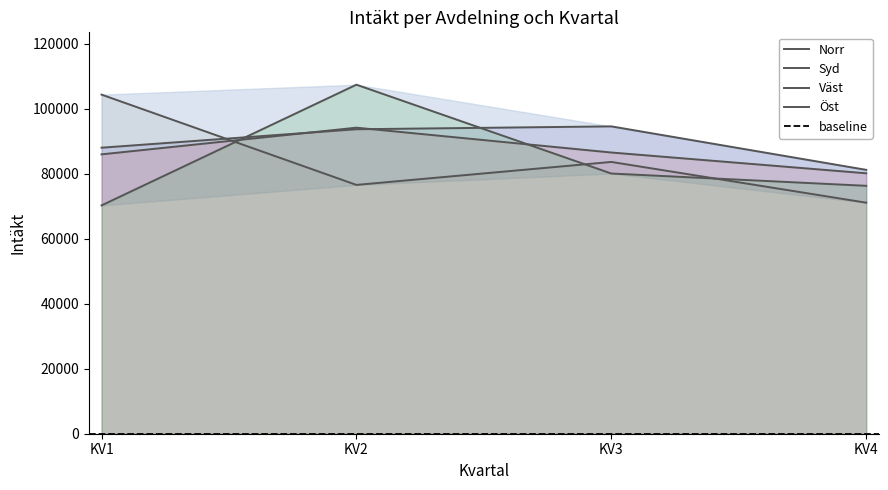

Which category has the highest value across all series?

KV2